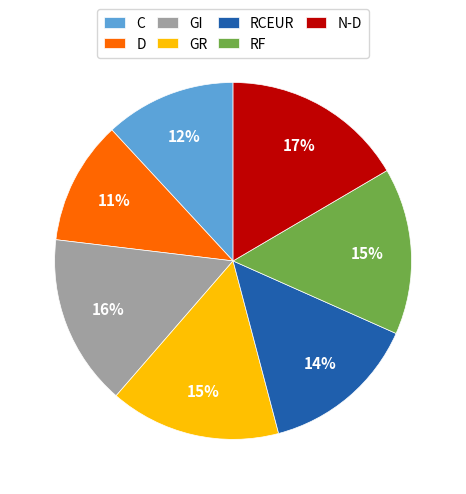

The RF slice represents 15% of the pie. True or false?

True